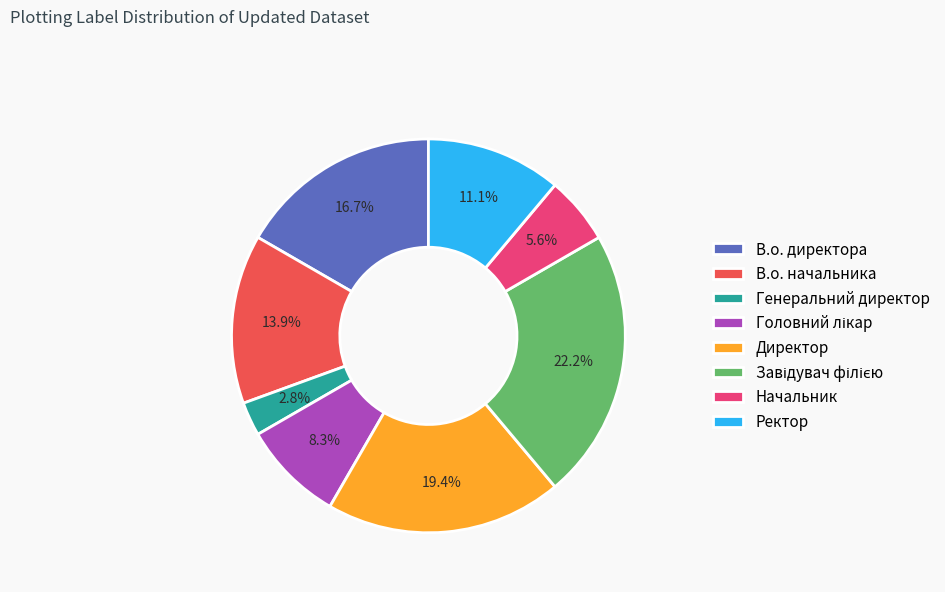

To the nearest percent, what percentage of the pie is В.о. начальника?

14%